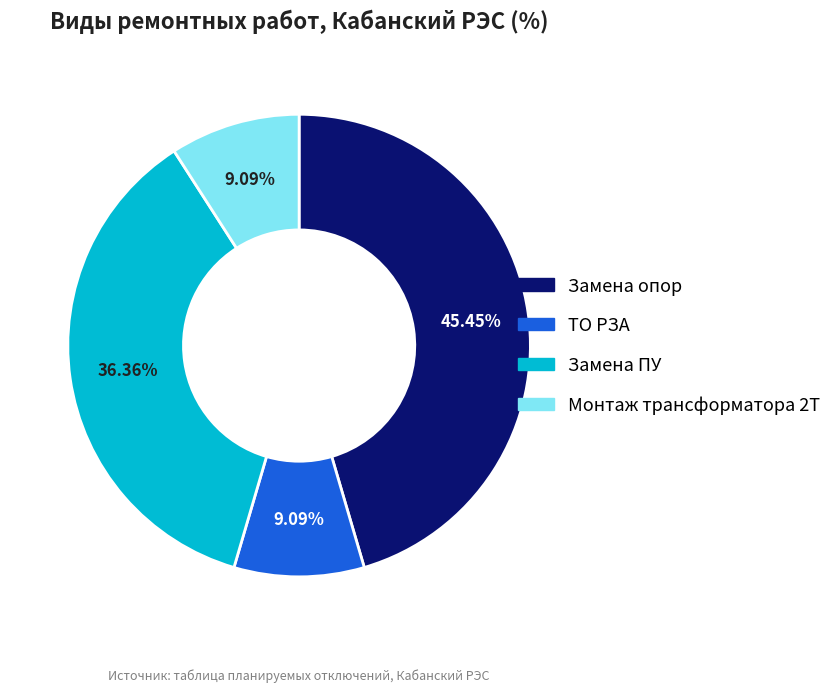

To the nearest percent, what portion does Замена опор represent?

45%